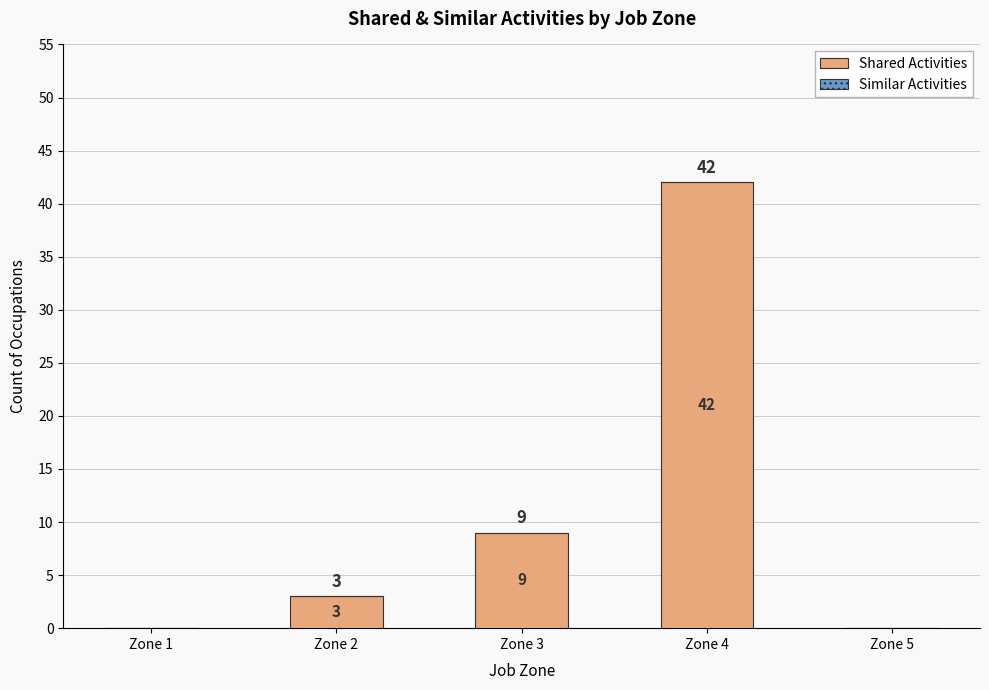

How many data points does each series have?

5